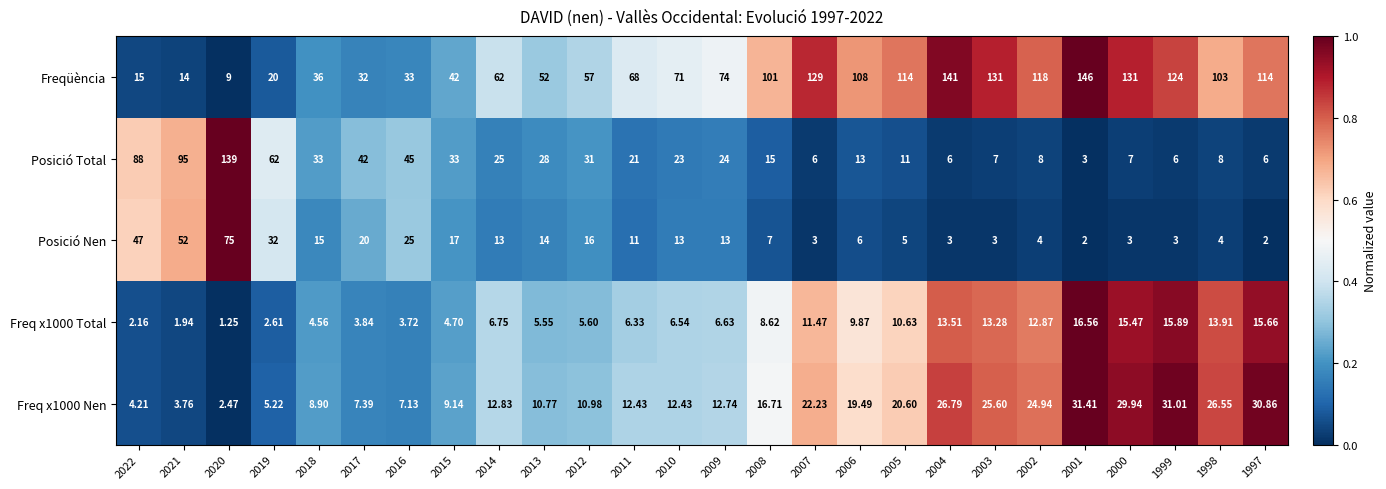

At 2014, list the series in order from smallest to largest.

Freq x1000 Total, Freq x1000 Nen, Posició Nen, Posició Total, Freqüència